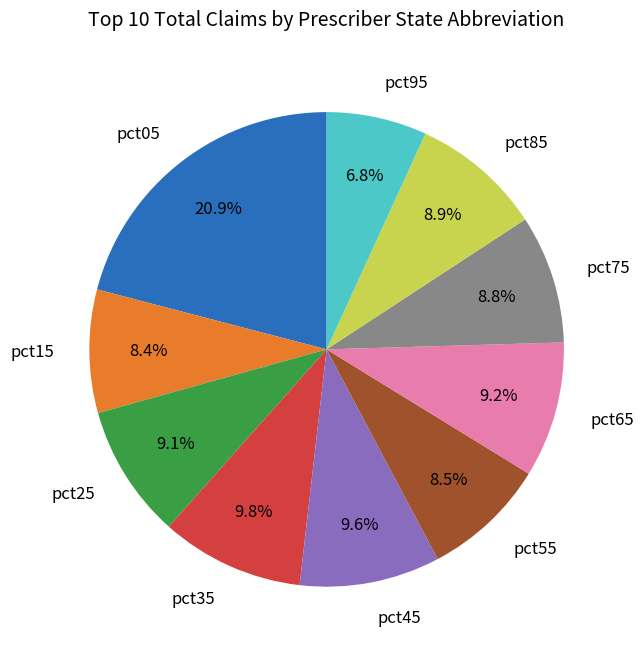

Between pct05 and pct55, which is larger?

pct05